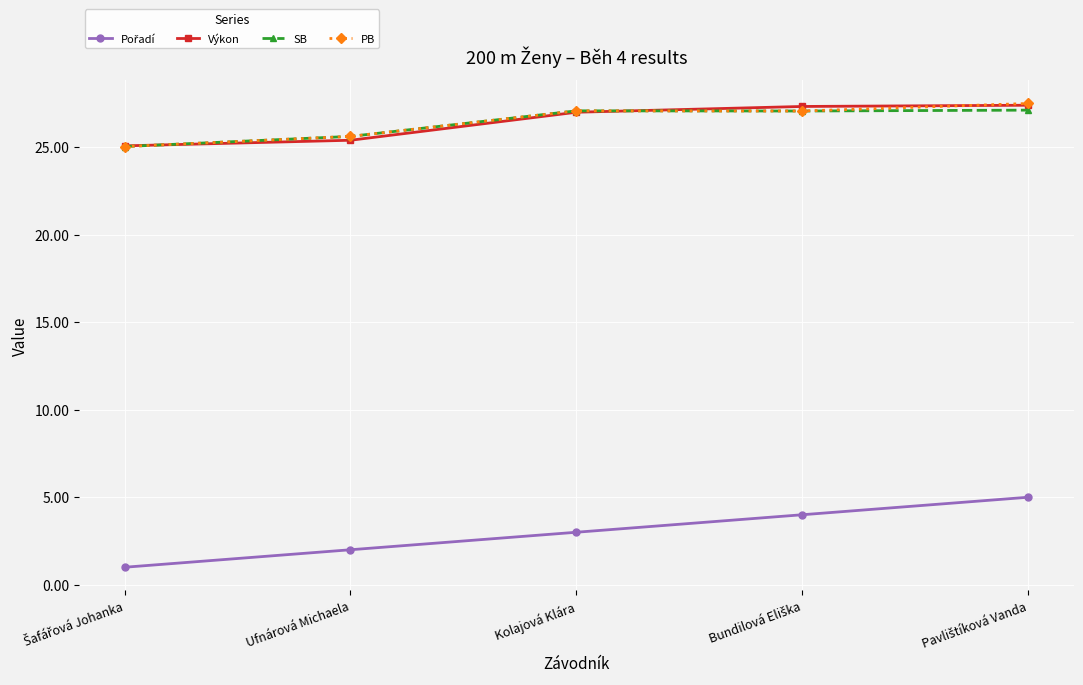

What is the minimum value for SB?

25.0